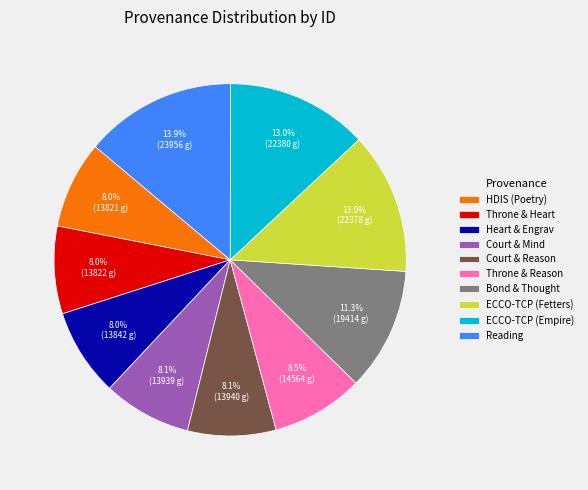

What is the largest slice in the pie chart?

Reading